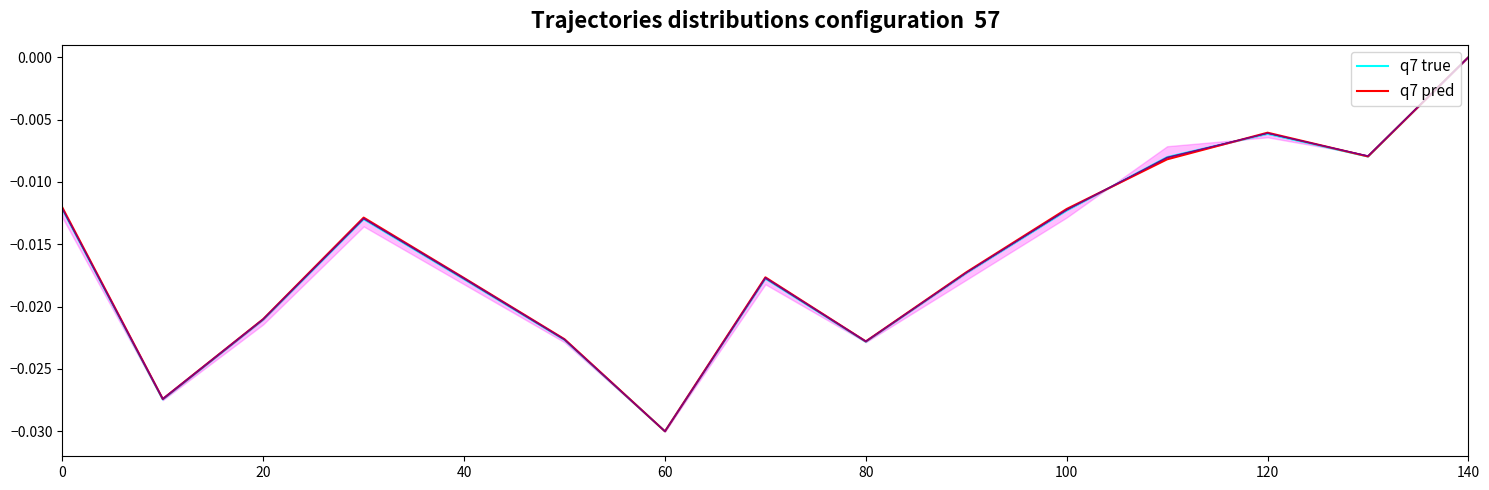

At which label does q7 true reach its minimum?

60